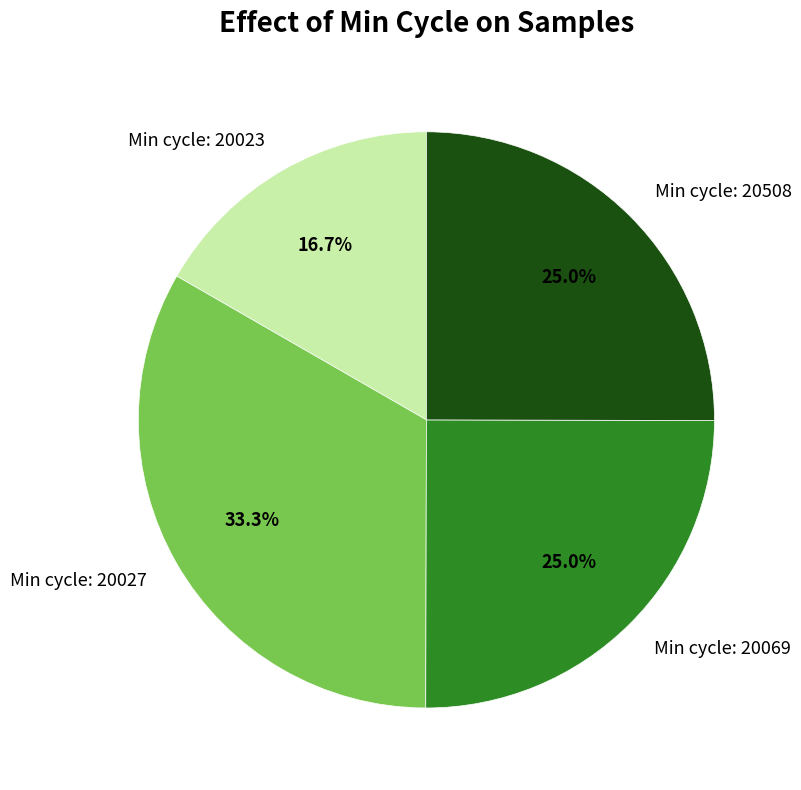

Is there a majority slice in this chart?

No